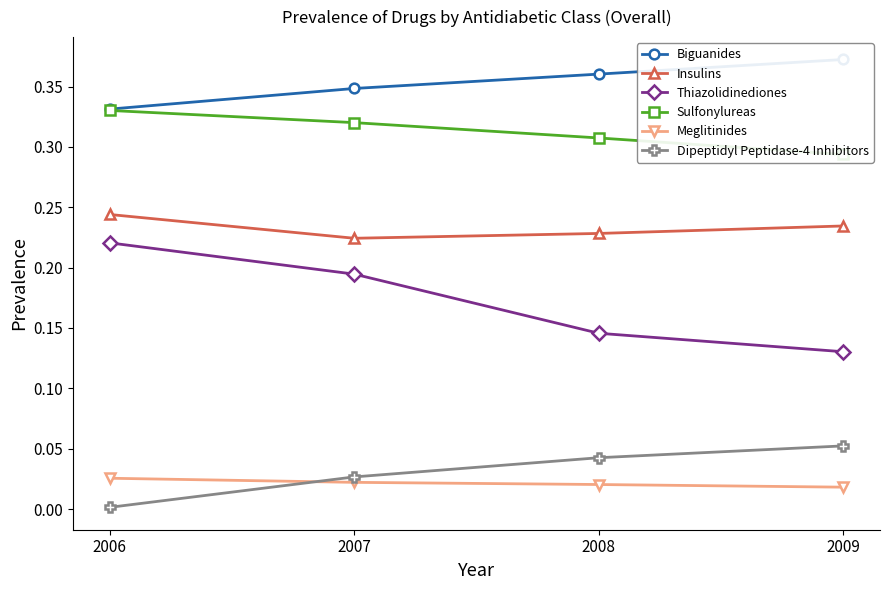

What is the difference between the highest and lowest values at 2007?

0.3